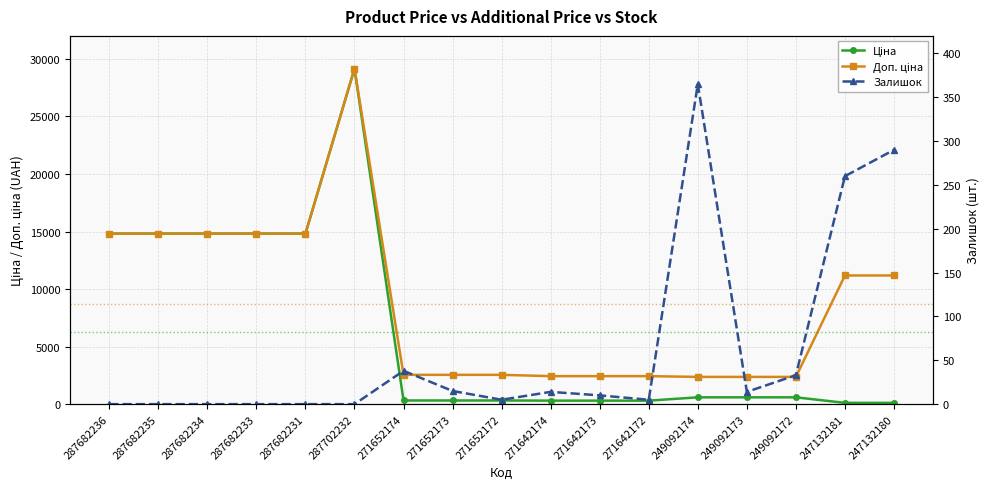

What is the label of the 7th point from the right?

271642173